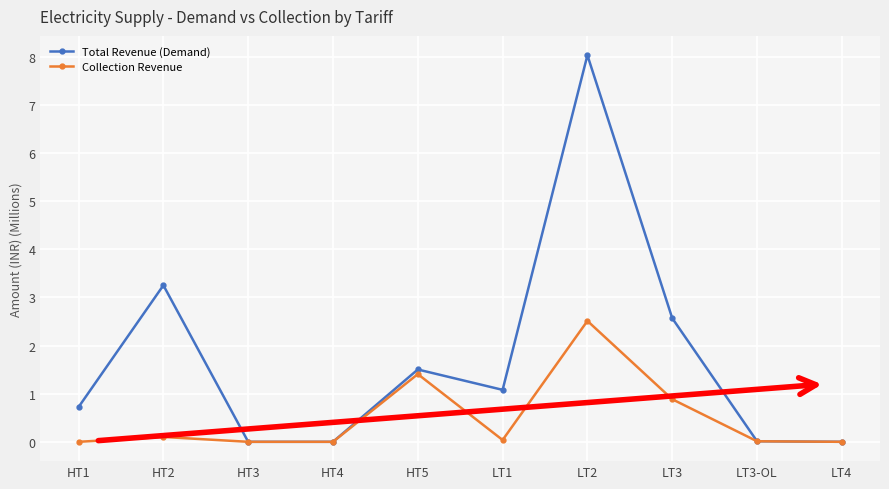

Which series has the largest total across all categories?

Total Revenue (Demand)